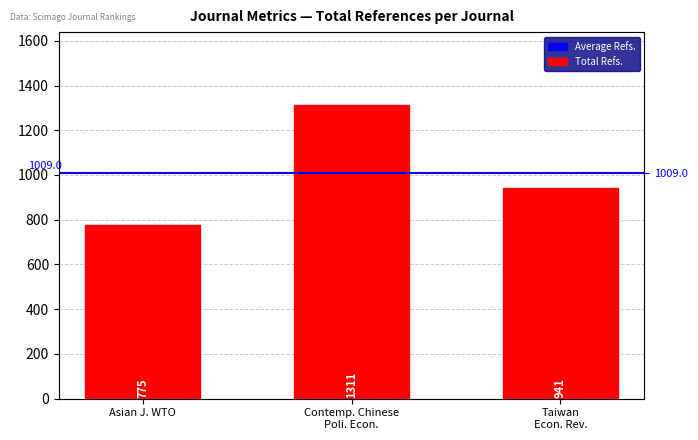

What is the greatest value displayed?

1311